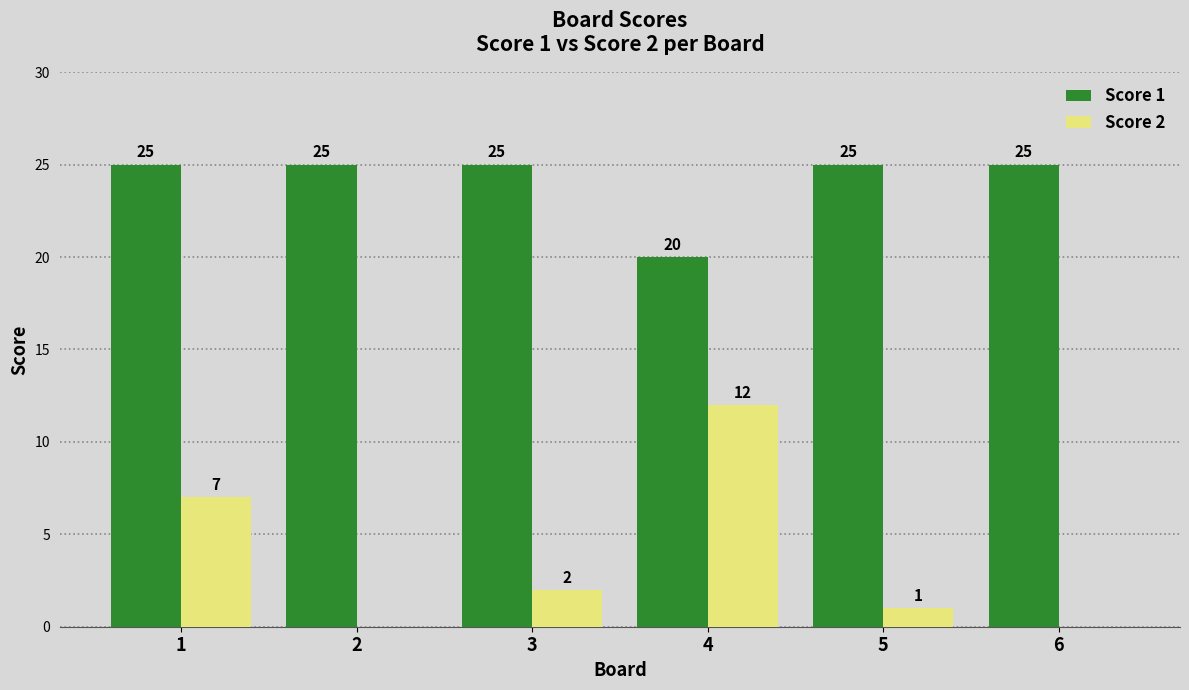

How many distinct data groups are displayed?

2